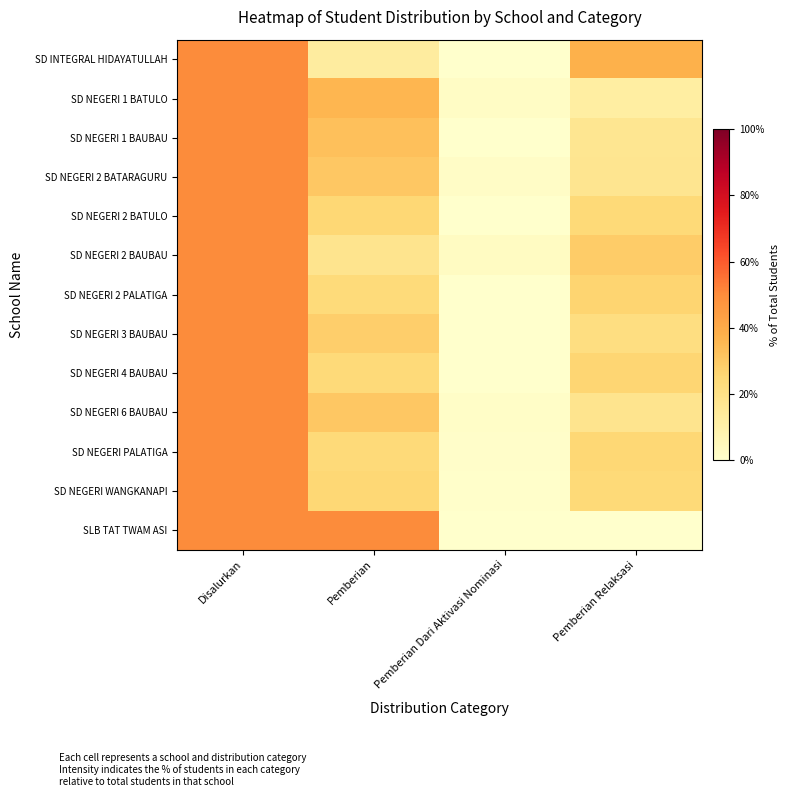

Between Pemberian Relaksasi and Pemberian, which is larger?

Pemberian Relaksasi